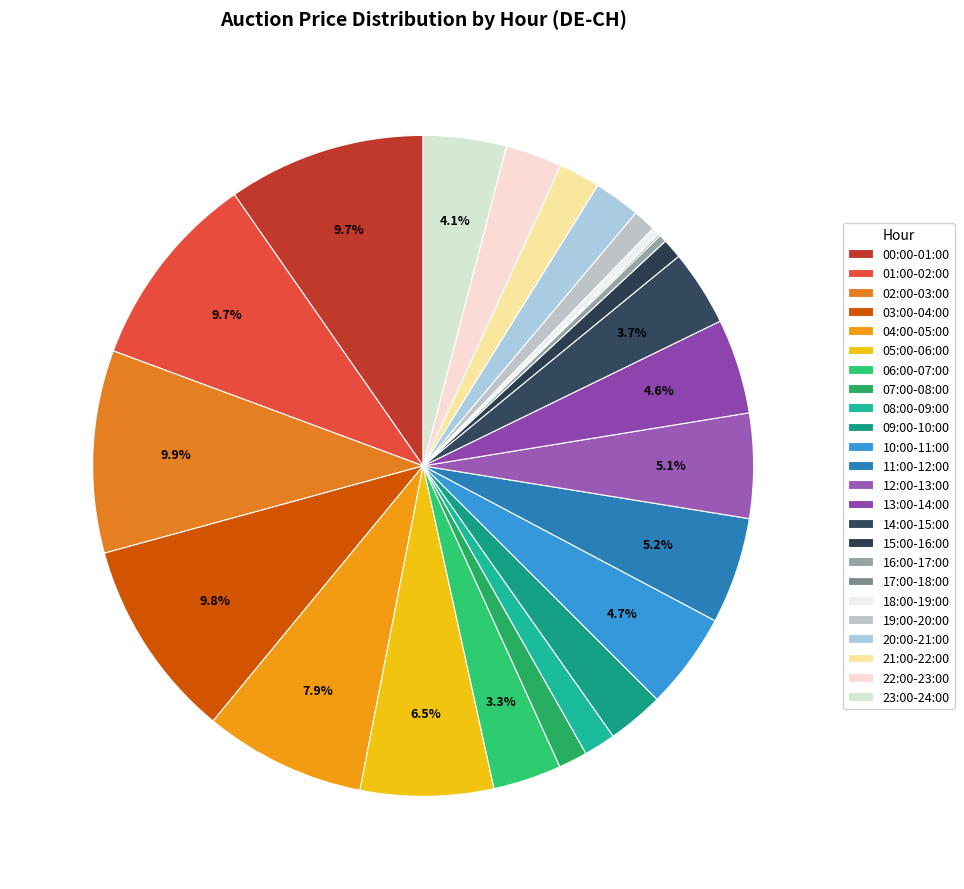

To the nearest percent, what percentage of the pie is 10:00-11:00?

5%